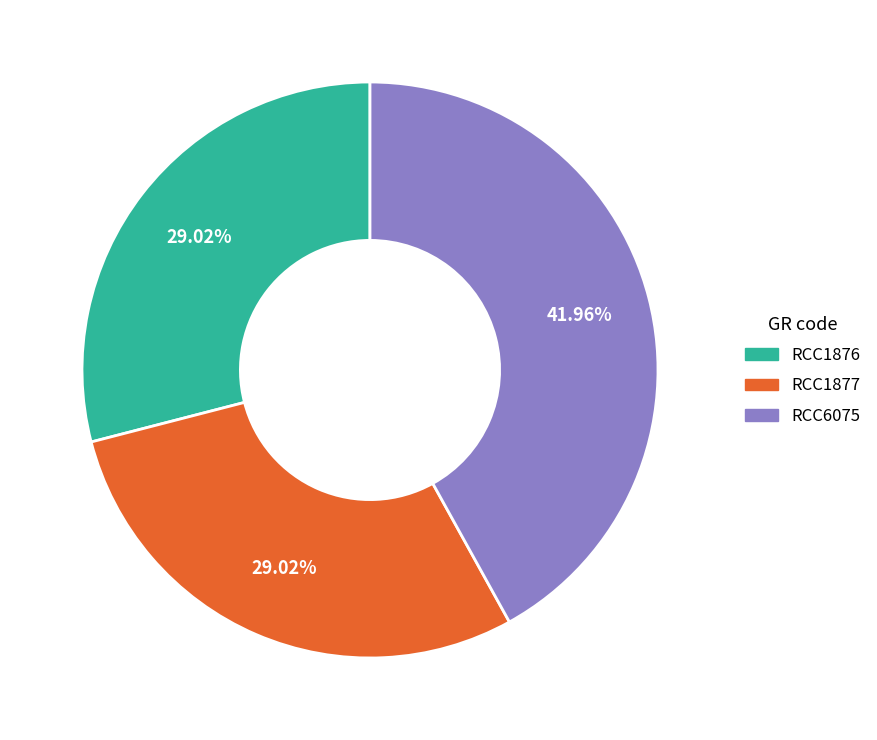

The RCC1877 slice represents 29% of the pie. True or false?

True